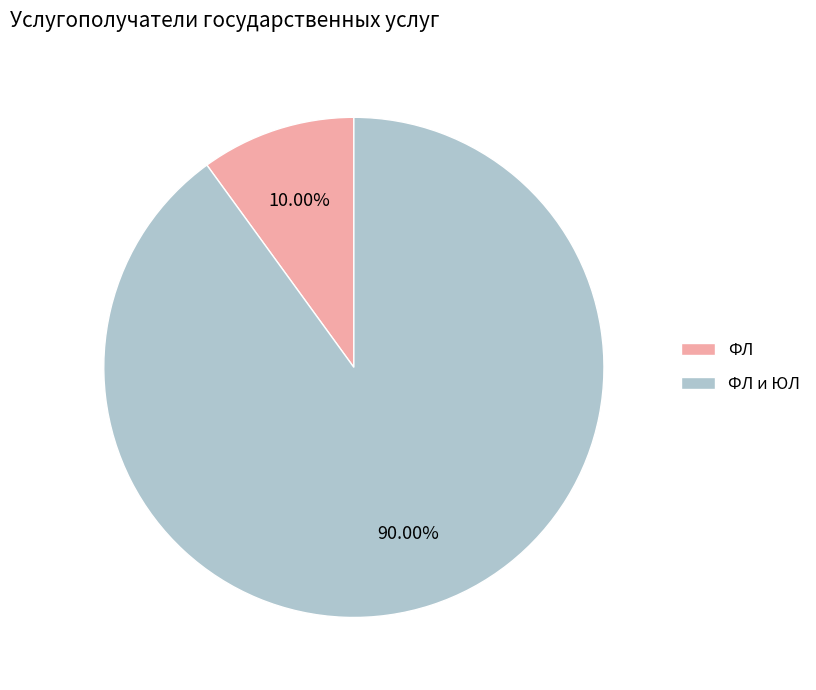

Approximately how many times larger is the value at ФЛ и ЮЛ compared to ФЛ?

9.0